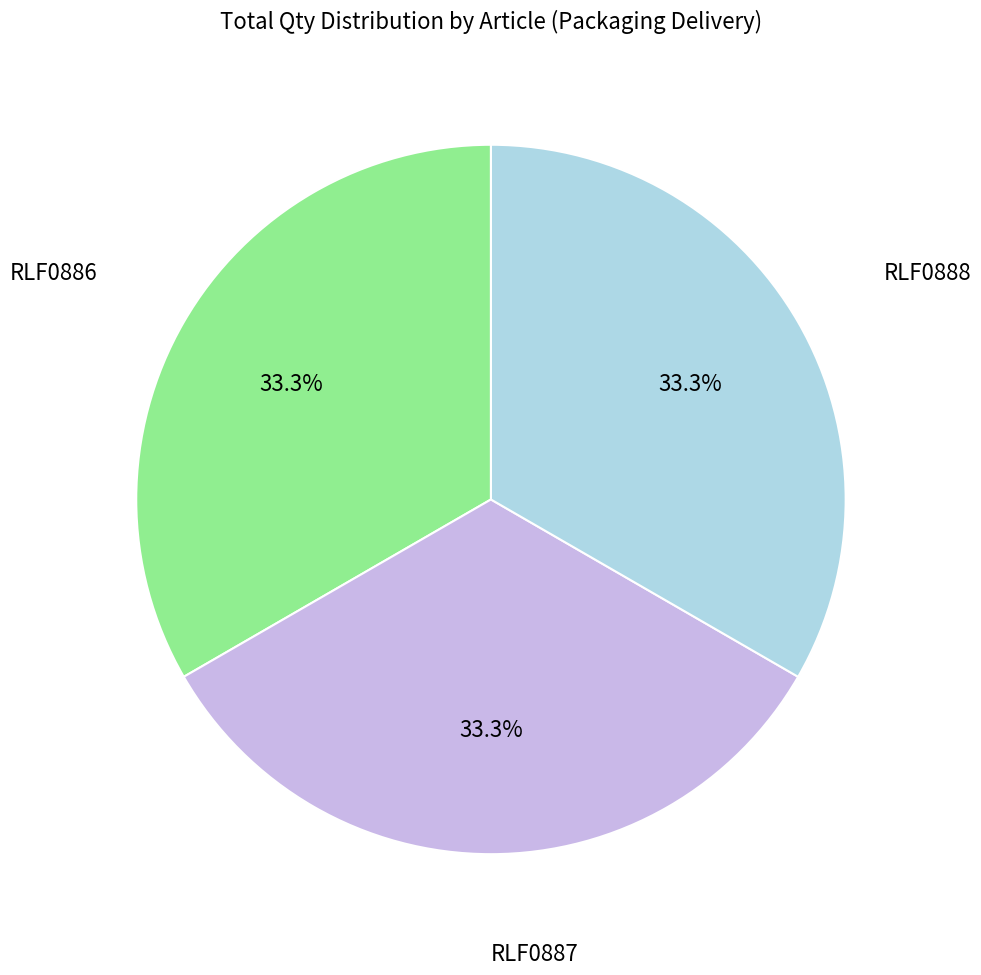

Does any single category account for the majority?

No